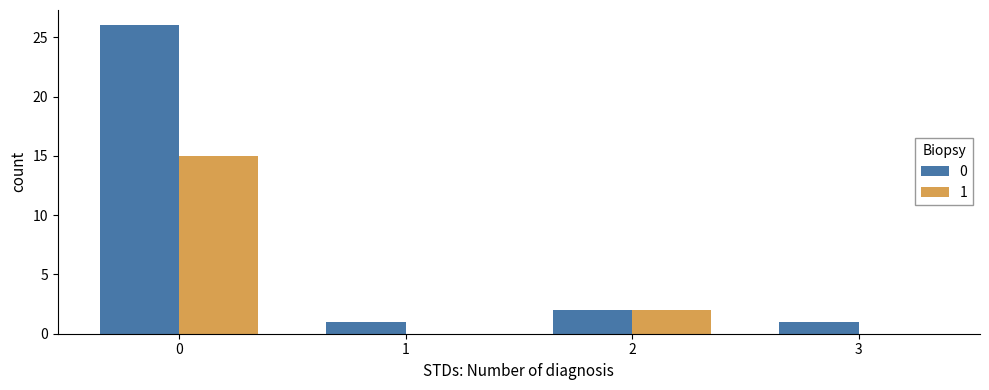

Is it true that 0 equals 1 at 2?

False